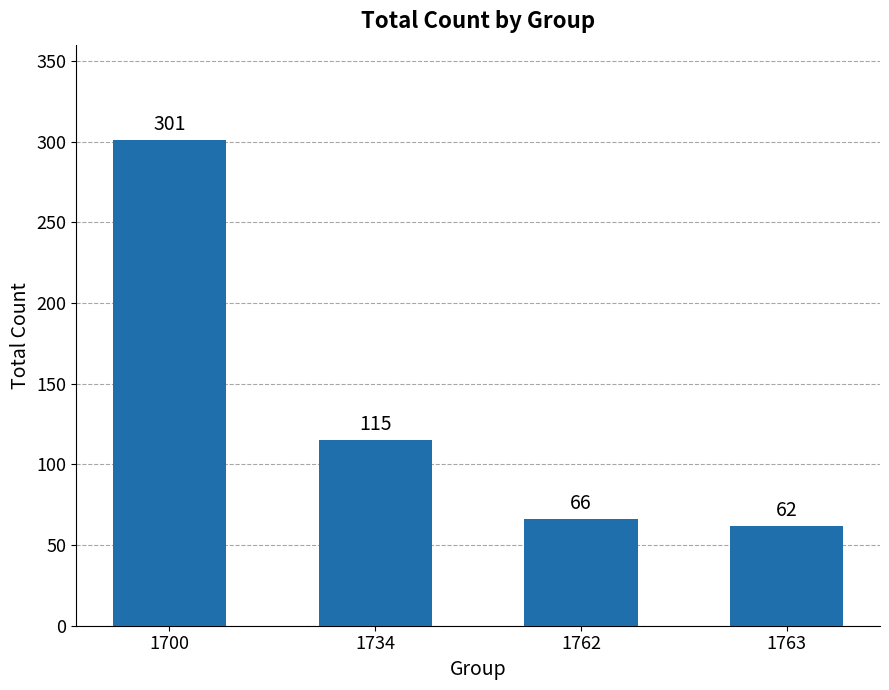

Where is the data nearest to the value 181?

1734